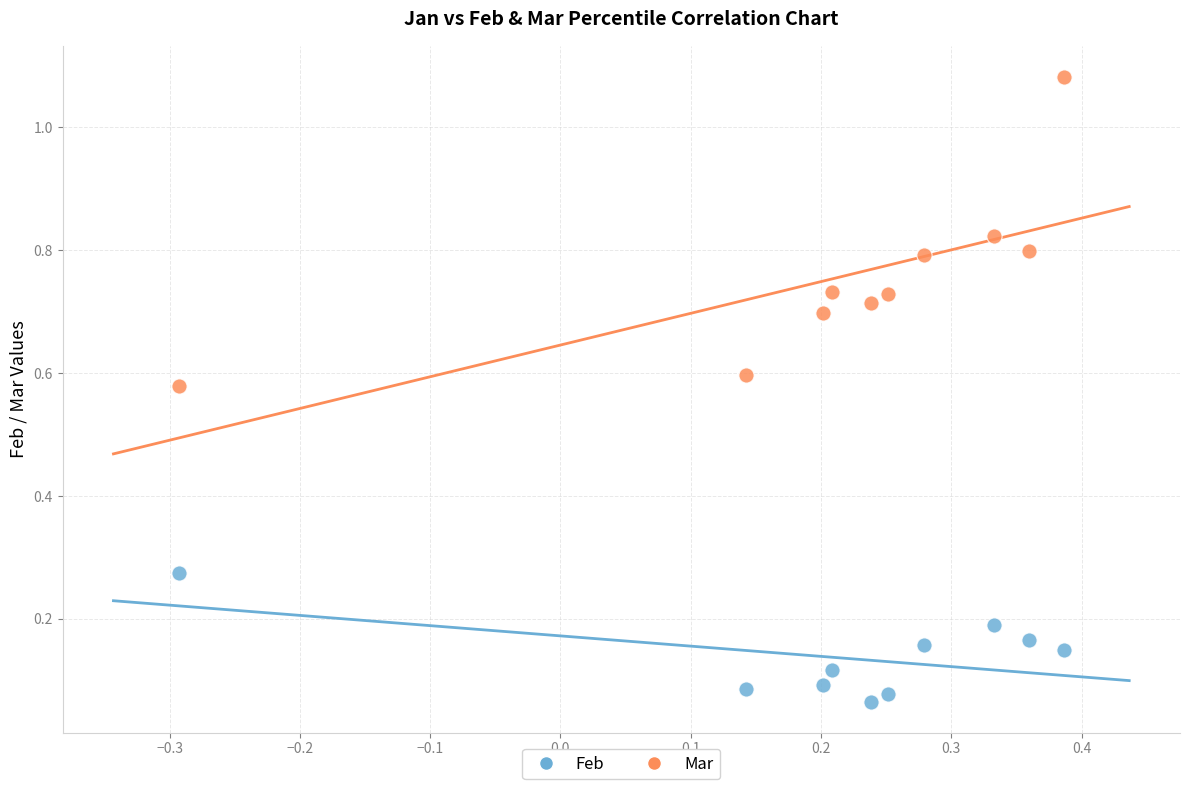

Which series contains the highest Y value?

Mar